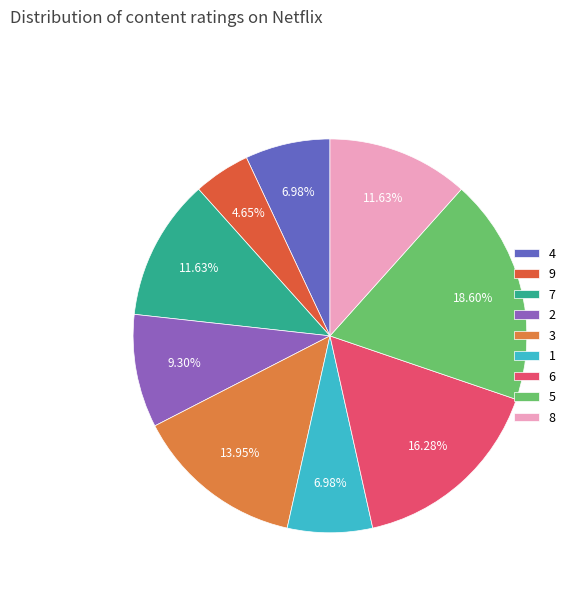

True or false: 3 accounts for 14% of the total.

True